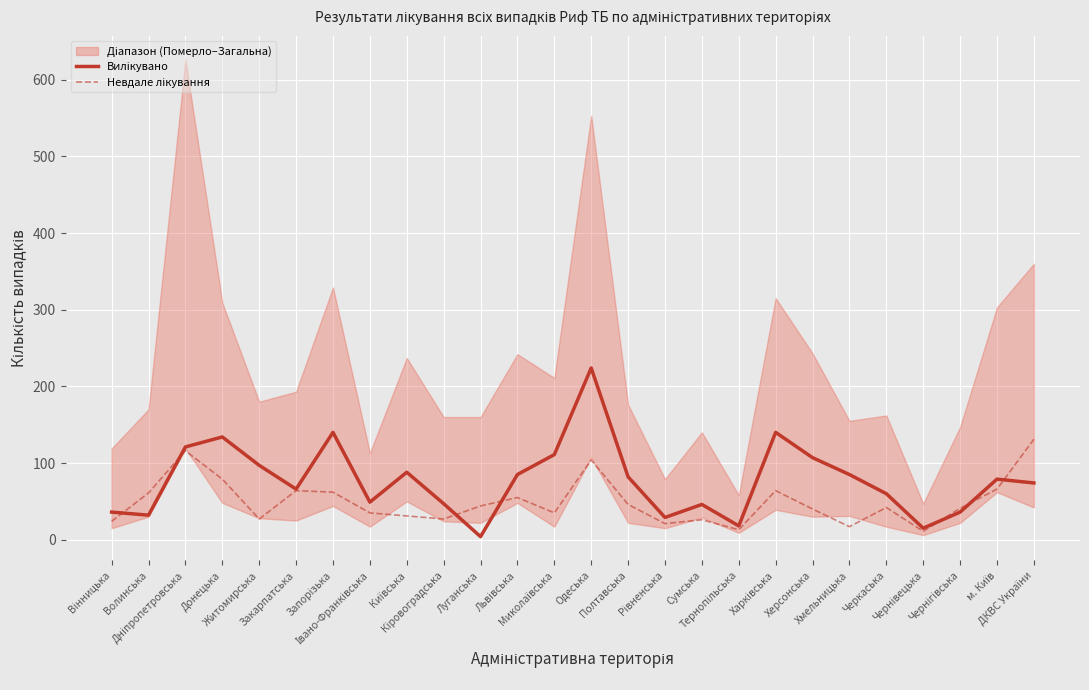

Where is the first local minimum for Невдале лікування?

Житомирська